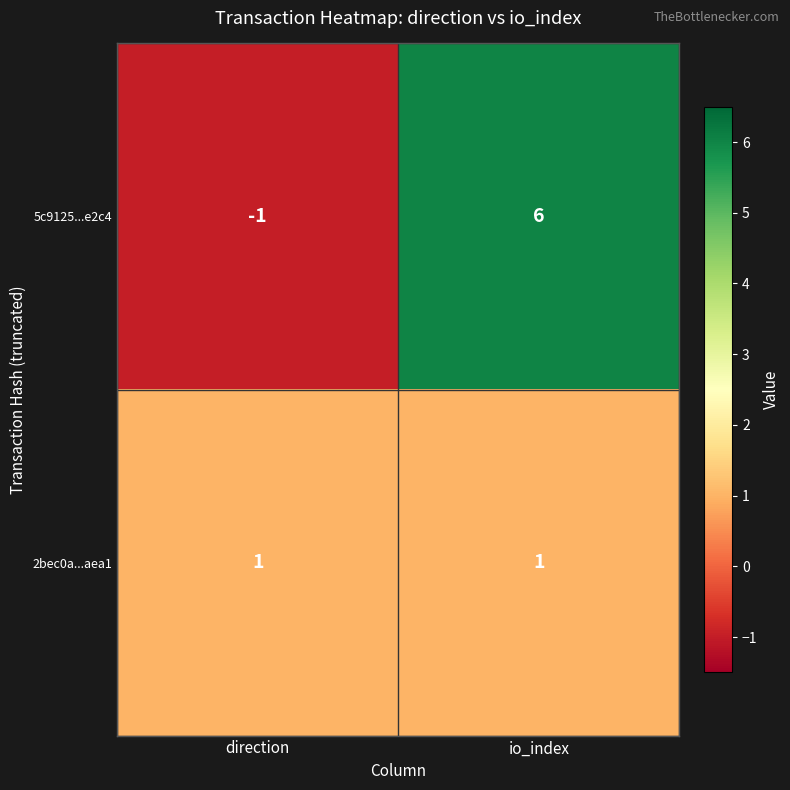

Between direction and io_index, which series saw the biggest shift?

5c9125...e2c4